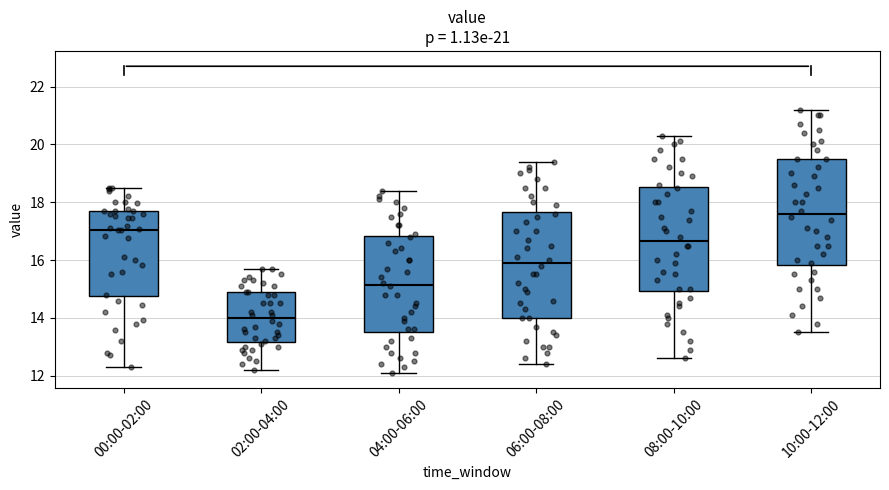

Which box's median line is the lowest?

02:00-04:00